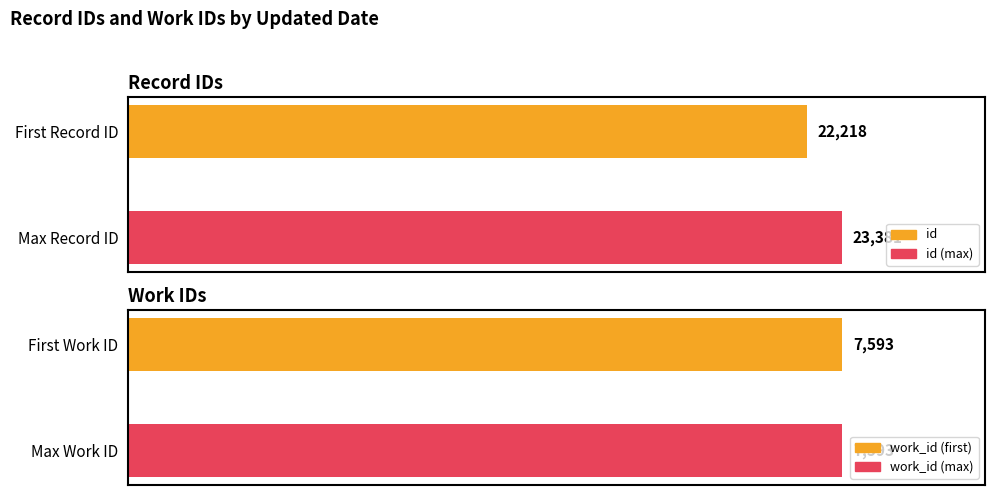

How many bars are there in each group?

2